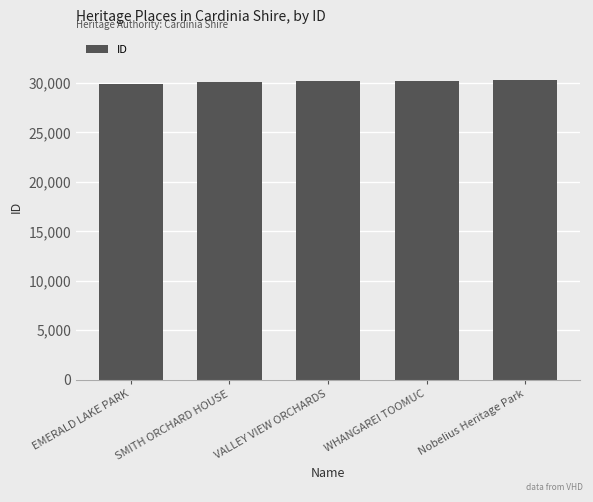

What is the label of the 2nd bar from the left?

SMITH ORCHARD HOUSE